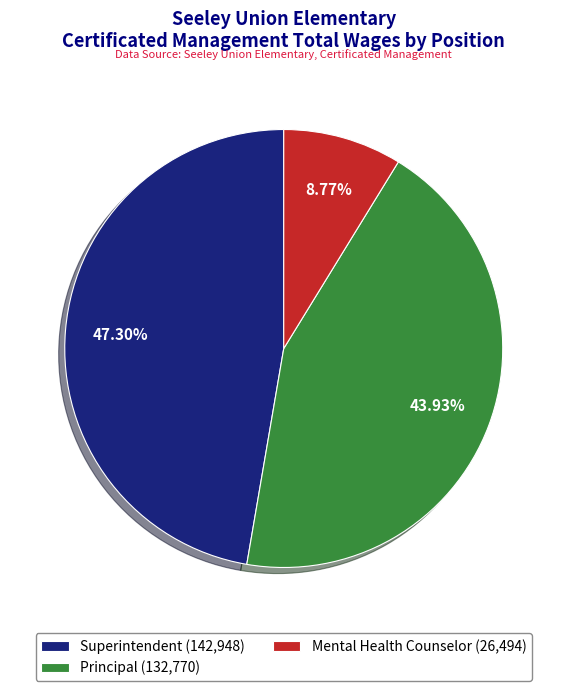

What is the ratio of the value at Principal to the value at Mental Health Counselor?

5.0